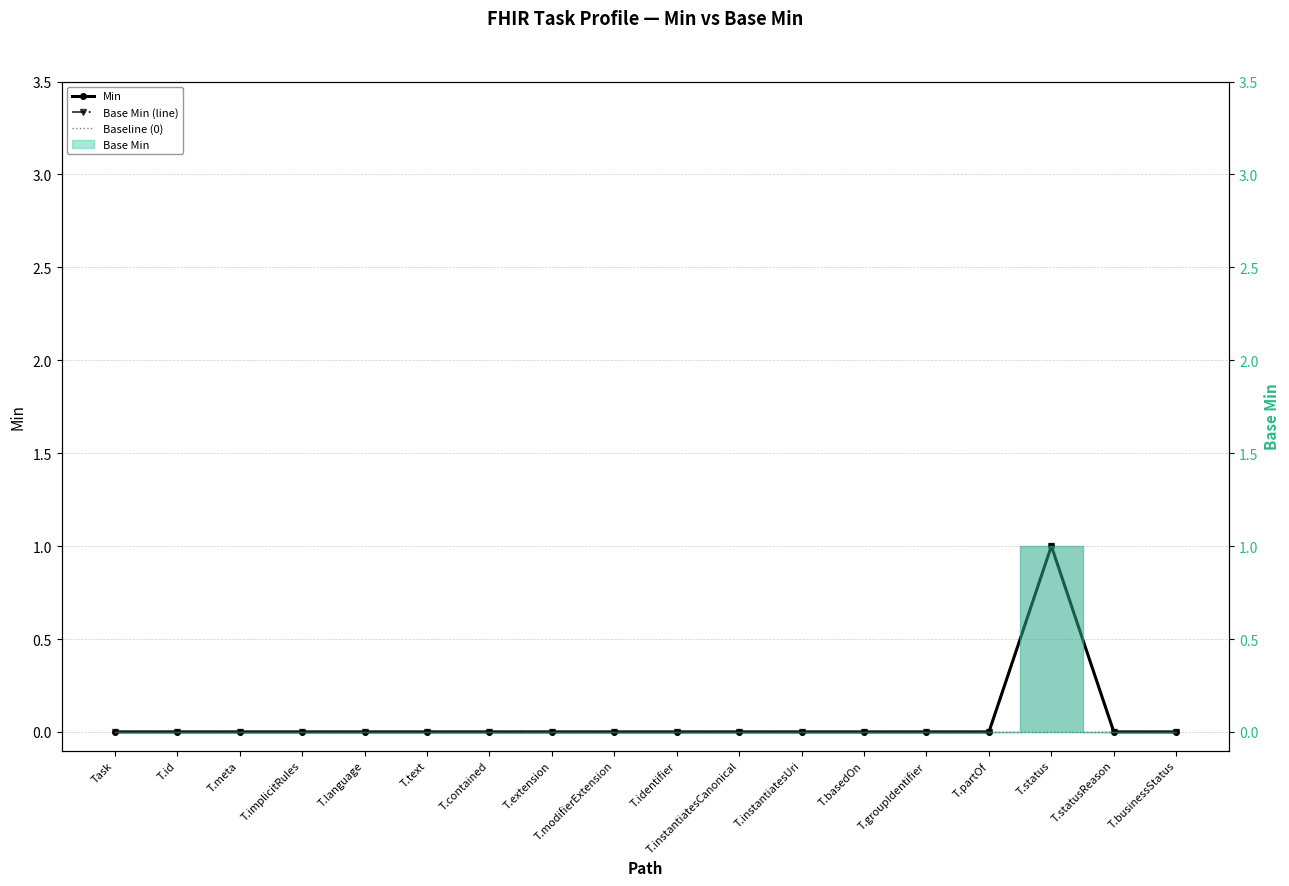

At which label is Base Min (line) closest to 0?

Task